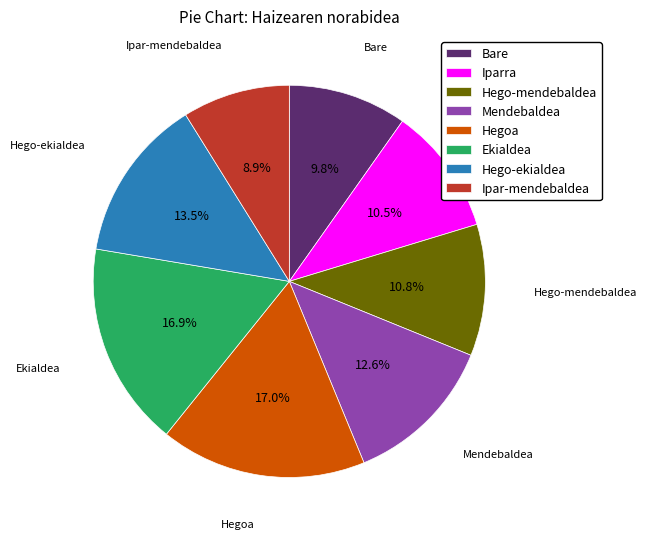

How many segments does this pie chart have?

8